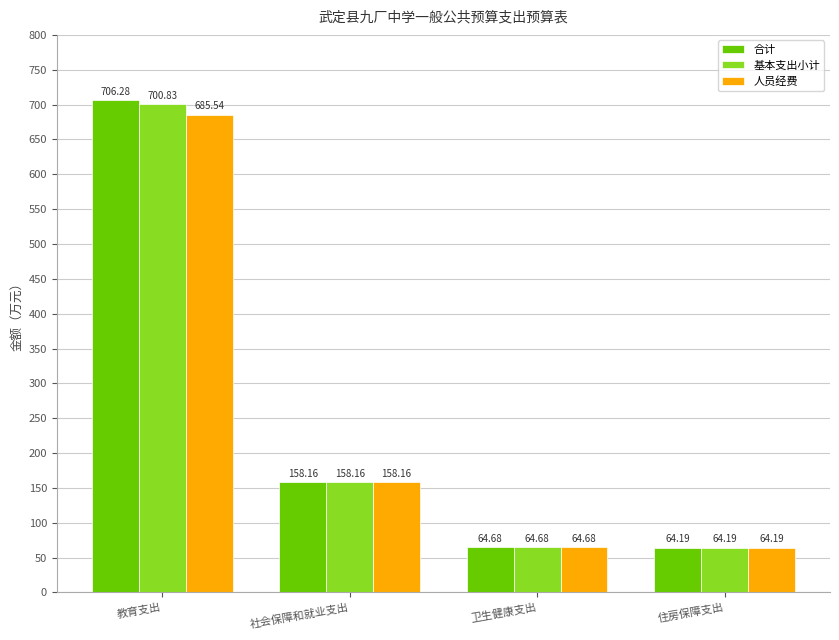

What are all the series names shown in the legend?

合计, 基本支出小计, 人员经费